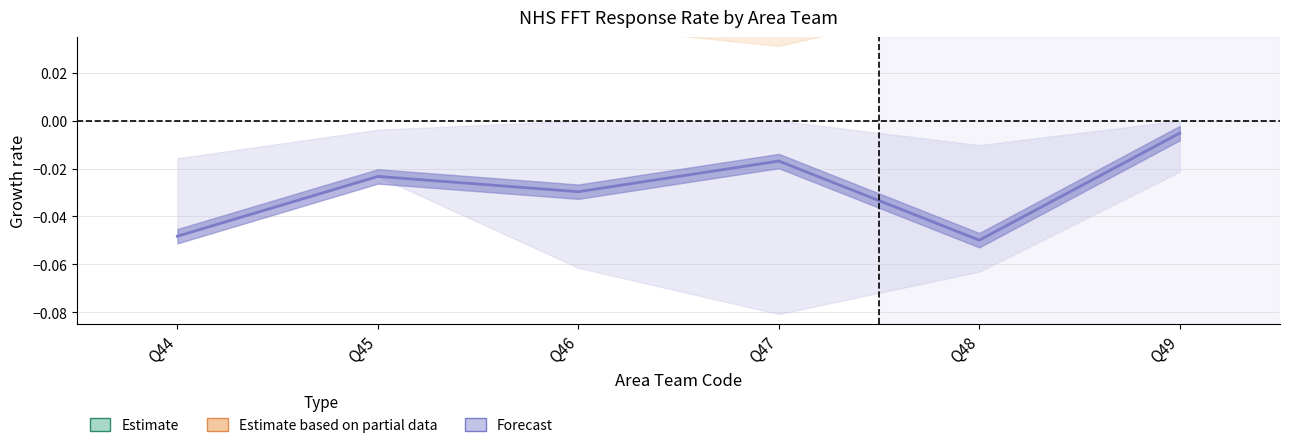

List the labels in order of Estimate value, largest first.

Q45, Q49, Q48, Q46, Q47, Q44